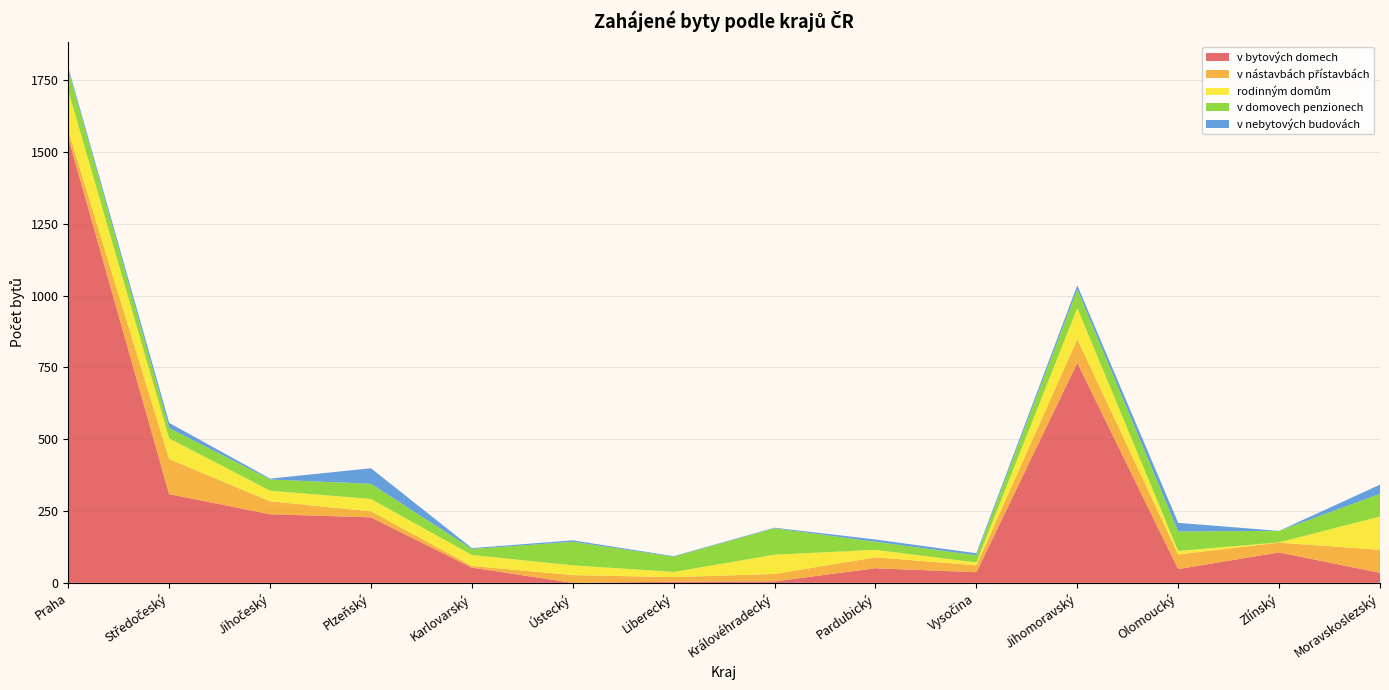

Reading left to right, what are all the values shown in this chart?

v bytových domech: 1550	309	239	228	53	0	4	5	51	37	766	48	106	35
v nástavbách přístavbách: 25	122	45	21	6	27	16	26	38	24	83	51	34	80
rodinným domům: 139	72	37	43	38	34	18	67	26	10	108	12	1	116
v domovech penzionech: 73	36	39	53	21	82	53	92	28	25	65	68	40	79
v nebytových budovách: 8	18	3	54	3	5	2	2	8	7	14	30	0	32